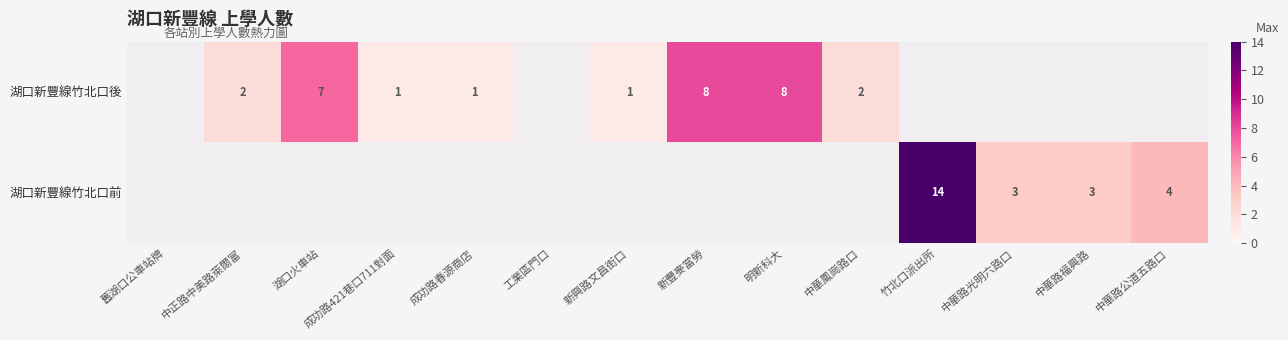

The value of 湖口新豐線竹北口後 at 湖口火車站 is 4. True or false?

False